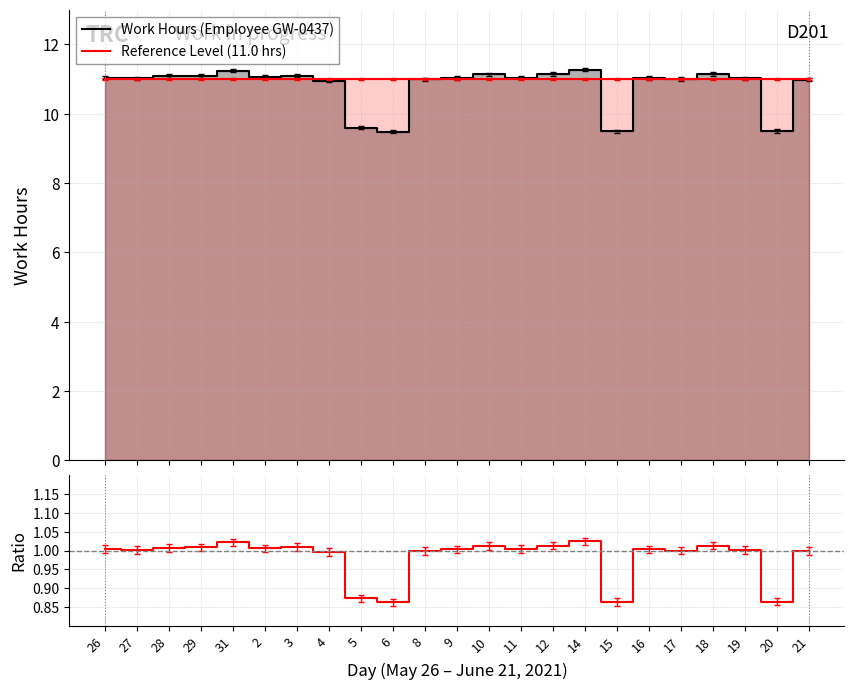

Rank the series by their maximum value, from highest to lowest.

Work Hours (Employee GW-0437), Reference Level (11.0 hrs), Ratio